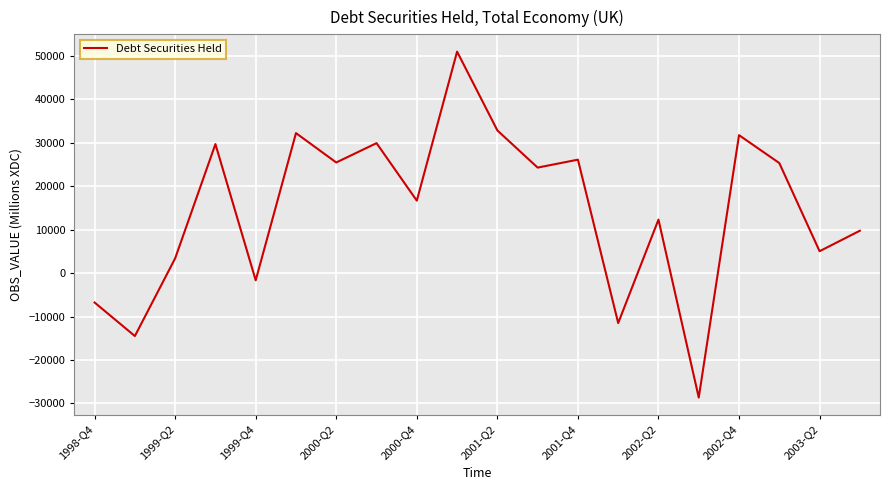

What is the minimum value shown in the chart?

-28643